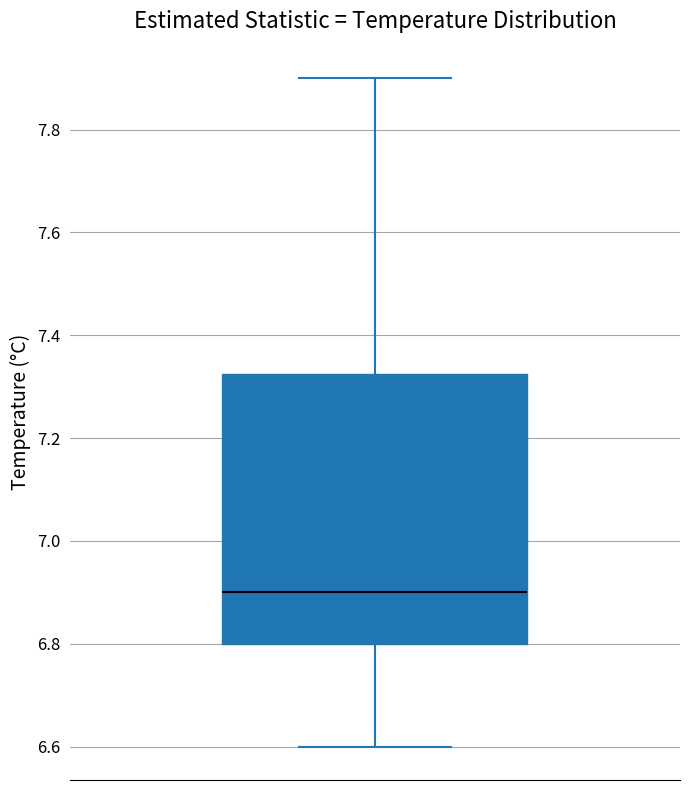

Transcribe this box plot: give where the median line is, the range the box spans, and where the two whiskers end, as read against the y-axis. The values are not printed on the chart, so give them approximately, as read against the axis.

median 6.90, box 6.80 to 7.32, whiskers 6.60 to 7.90